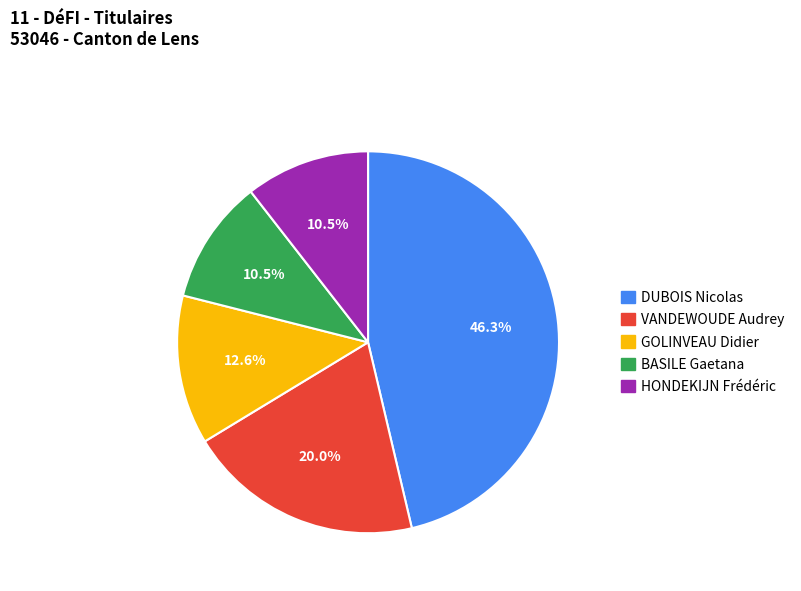

Count the number of slices in the pie.

5